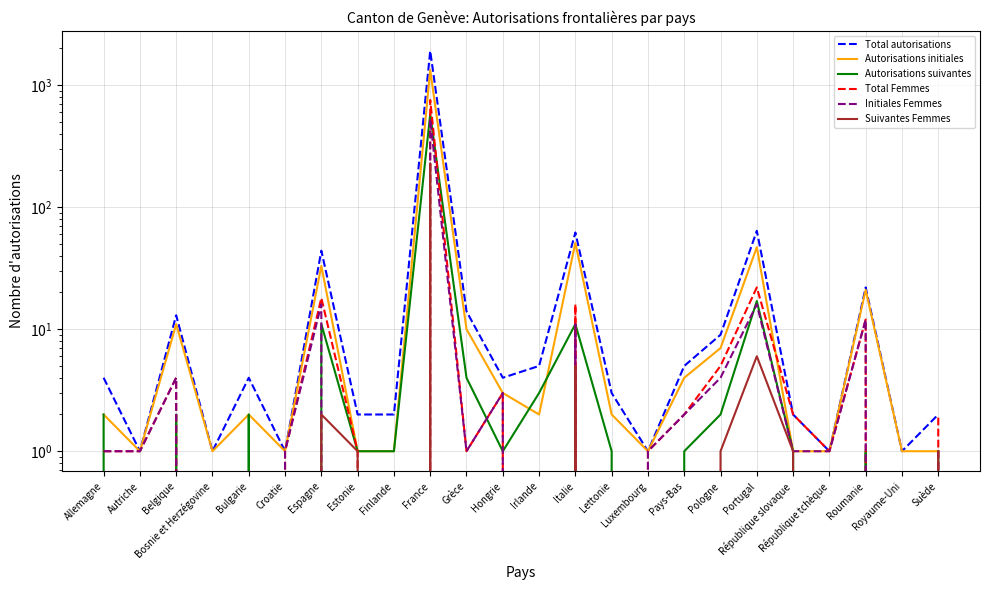

What is the label of the 18th point from the left?

Pologne